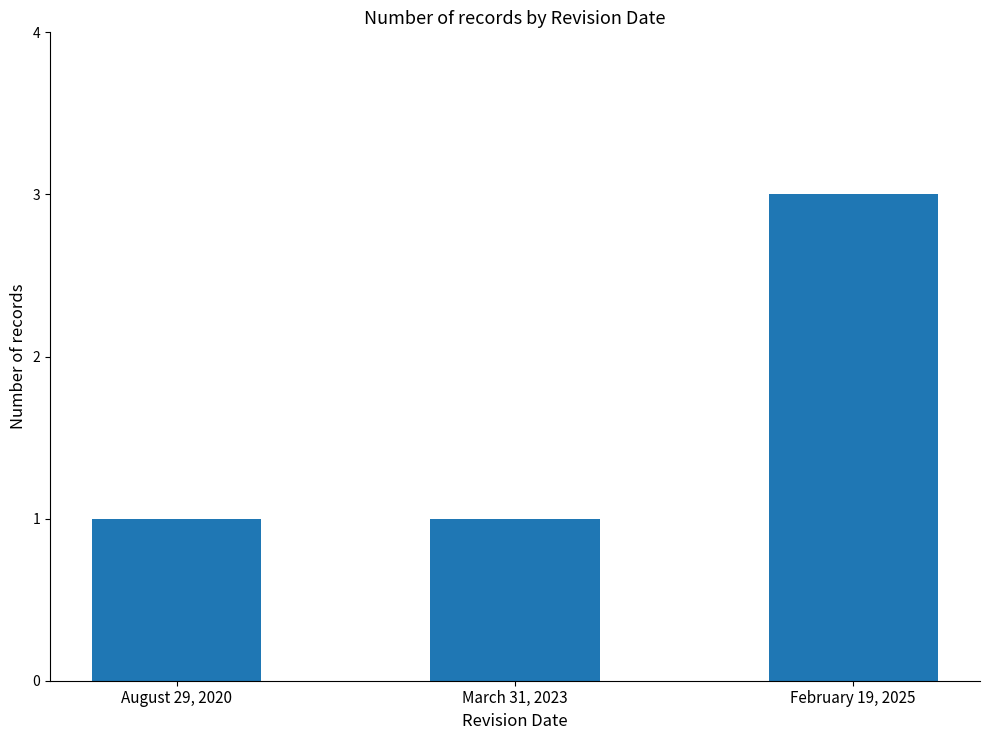

Reading right to left, what are all the values shown in this chart?

February 19, 2025=3	March 31, 2023=1	August 29, 2020=1